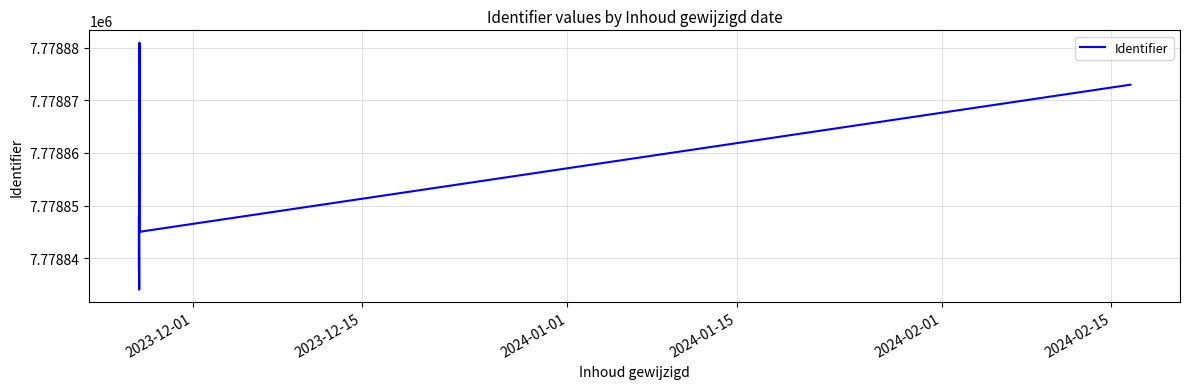

What is the smallest value displayed?

7778834